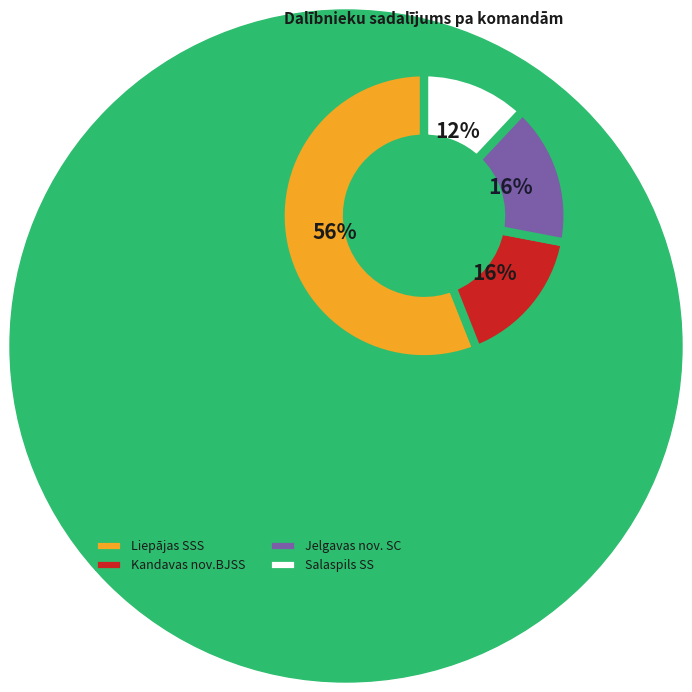

What is the largest slice in the pie chart?

Liepājas SSS